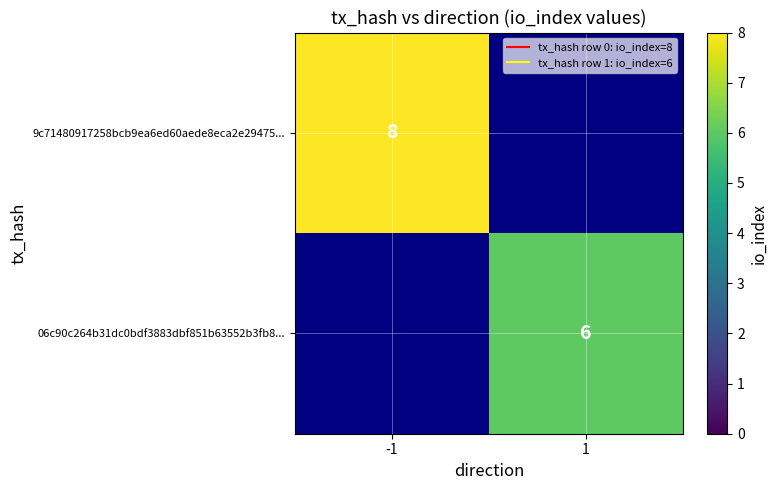

Which series has the largest total across all categories?

9c71480917258bcb9ea6ed60aede8eca2e29475...